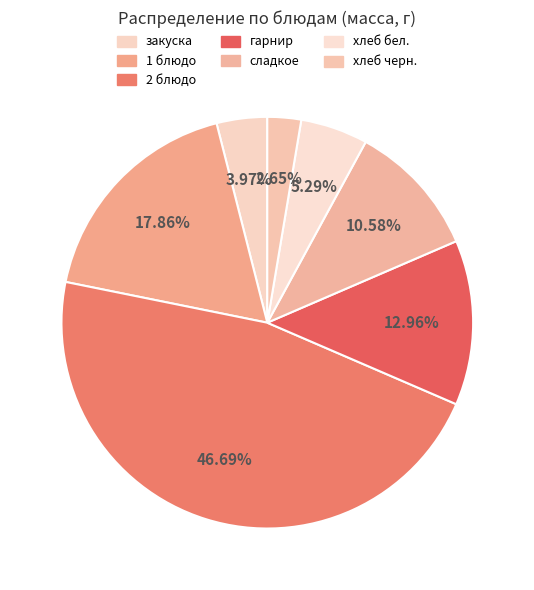

To the nearest percent, what is the average slice percentage?

14%